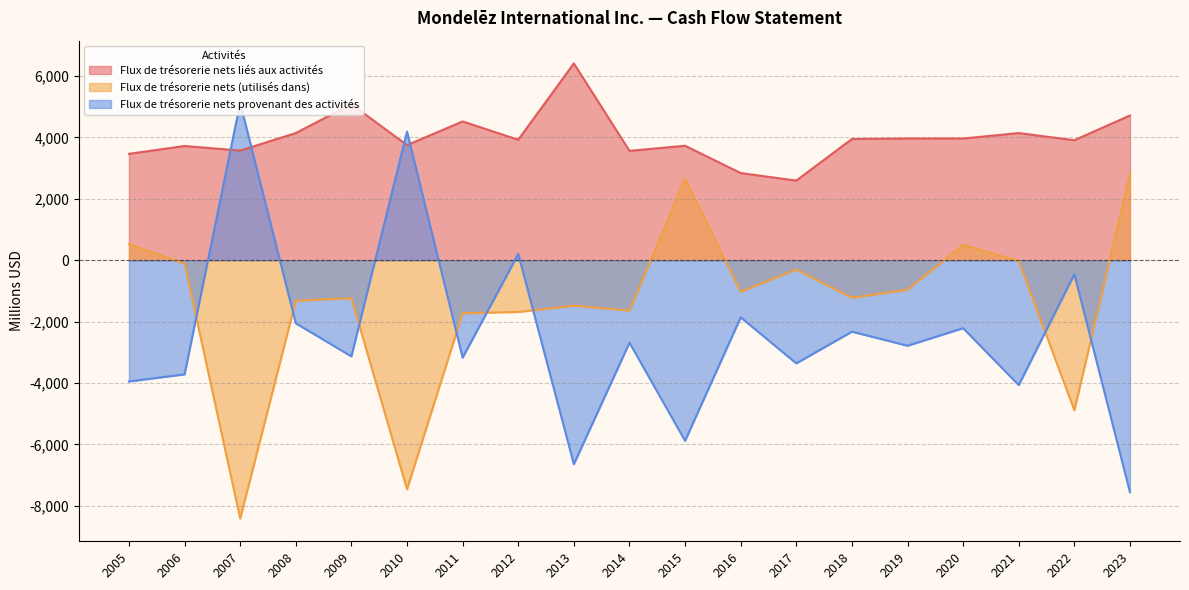

Which has a higher value, 2015 or 2018?

2018